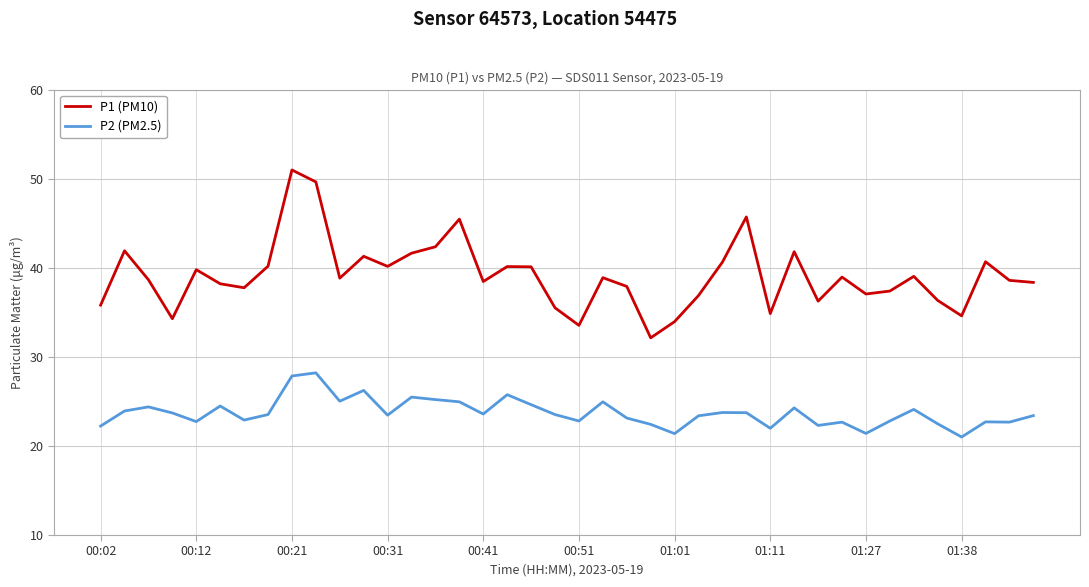

What is the minimum value shown in the chart?

21.0